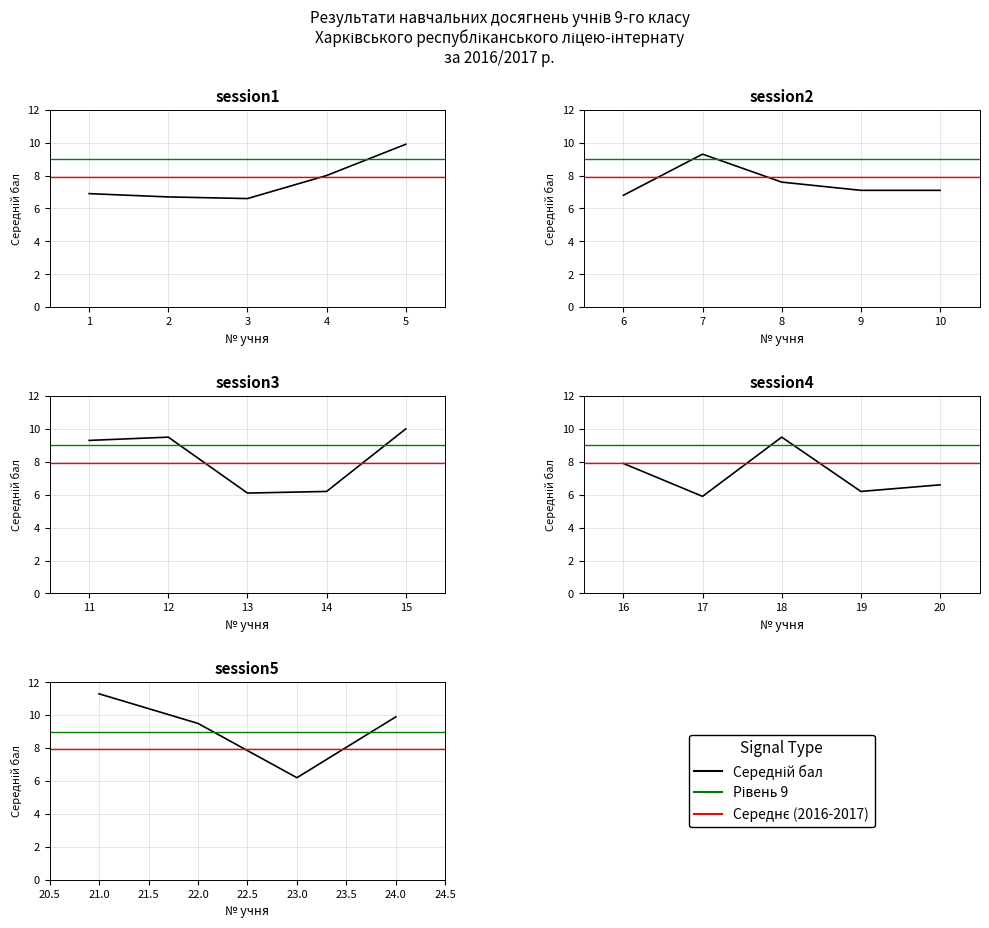

How many categories are shown in the chart?

24